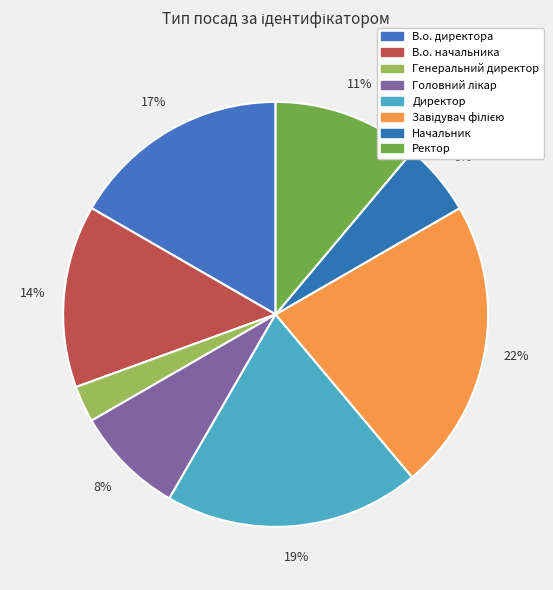

Rank the categories by value from highest to lowest.

Завідувач філією, Директор, В.о. директора, В.о. начальника, Ректор, Головний лікар, Начальник, Генеральний директор